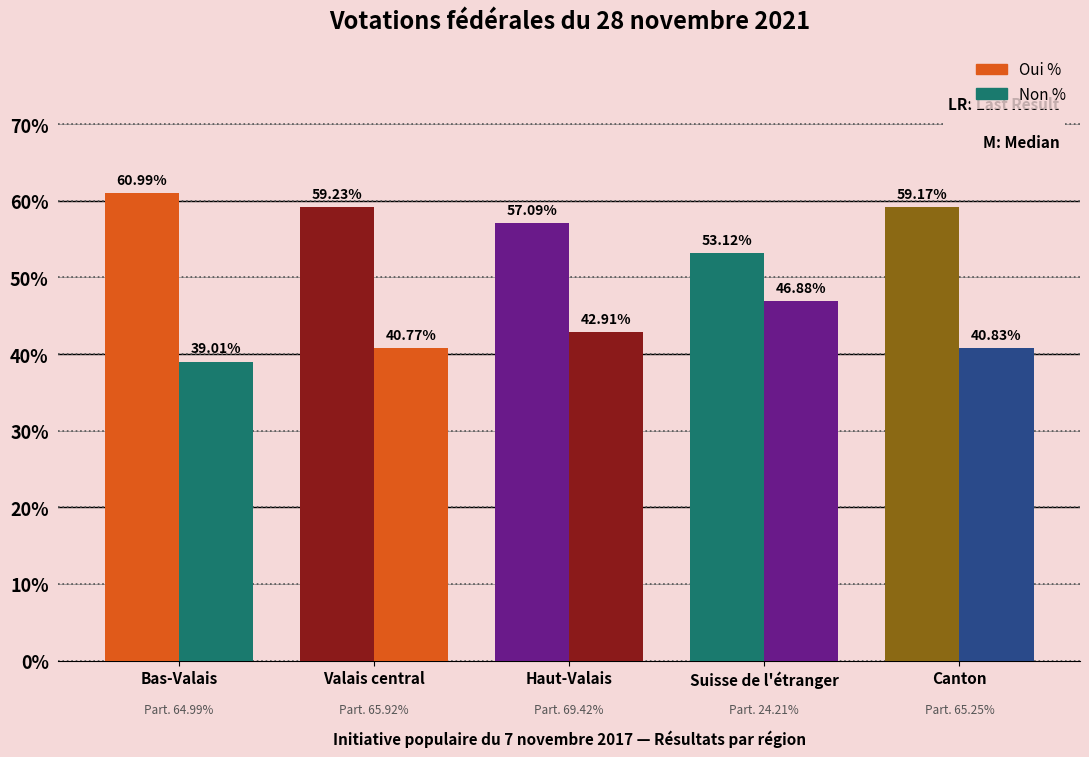

Reading right to left, transcribe all the data shown in this chart.

Oui %: 59.2	53.1	57.1	59.2	61.0
Non %: 40.8	46.9	42.9	40.8	39.0